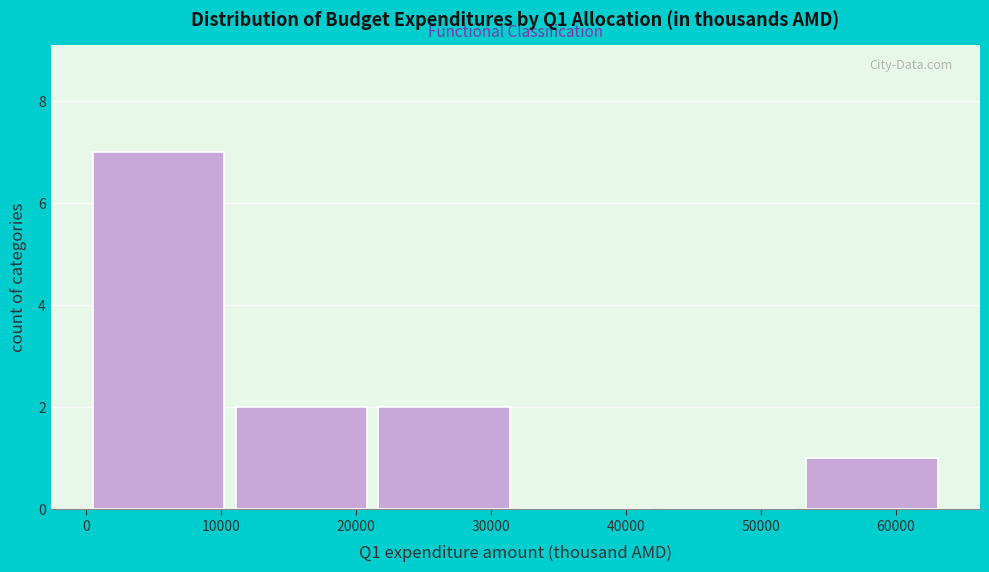

Reading left to right, transcribe this chart: for each bar, give the range it covers on the x-axis and its height. Neither the bar edges nor the heights are printed on the chart, so give them approximately, as read against the axes.

0 to 11000: 7
11000 to 21000: 2
21000 to 32000: 2
32000 to 42000: 0
42000 to 53000: 0
53000 to 64000: 1